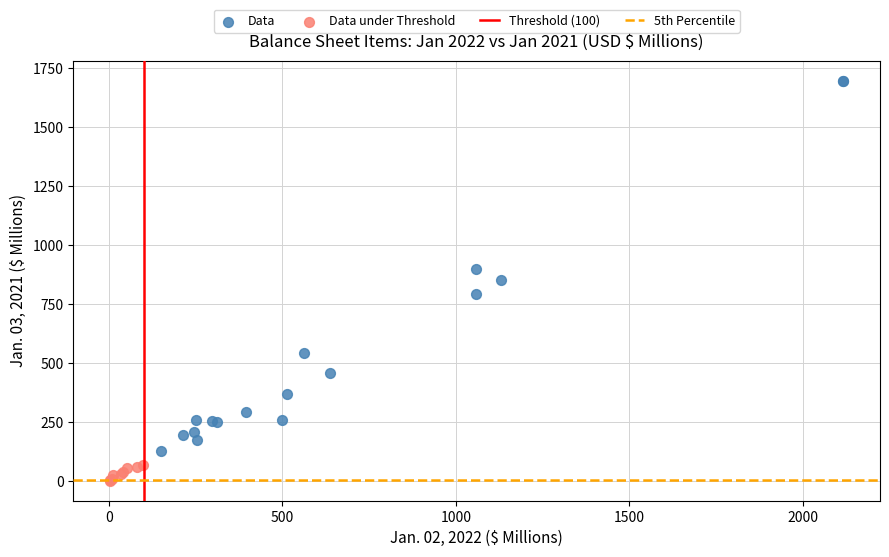

Which series contains the highest Y value?

Data